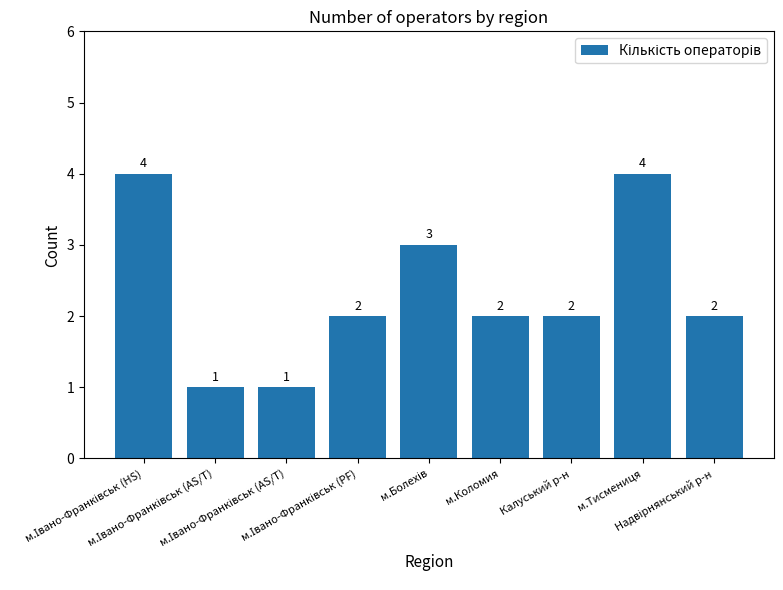

What is the greatest value displayed?

4